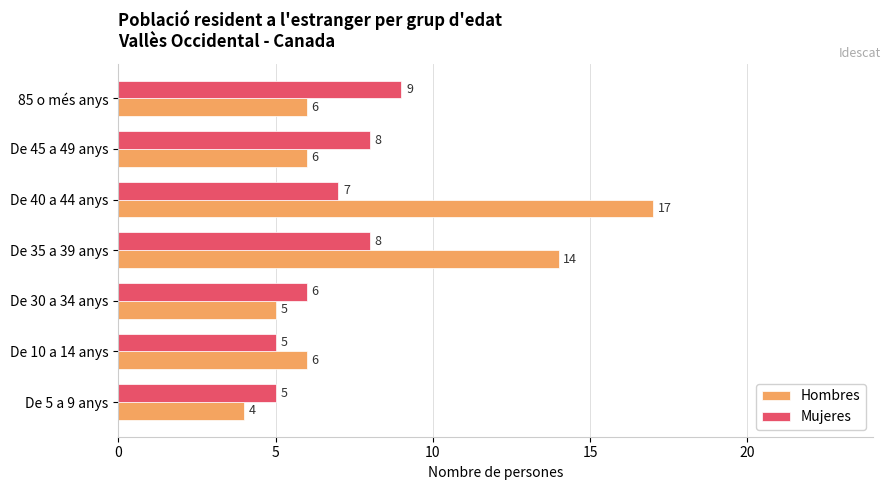

List the series in order of their overall mean, lowest first.

Mujeres, Hombres